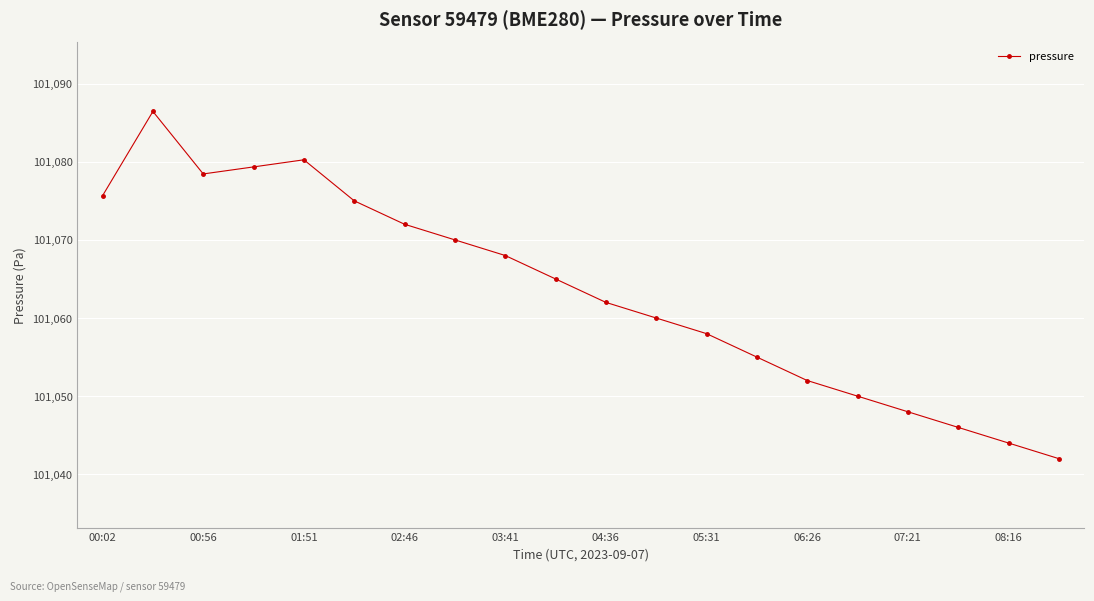

How many data points does each series have?

20